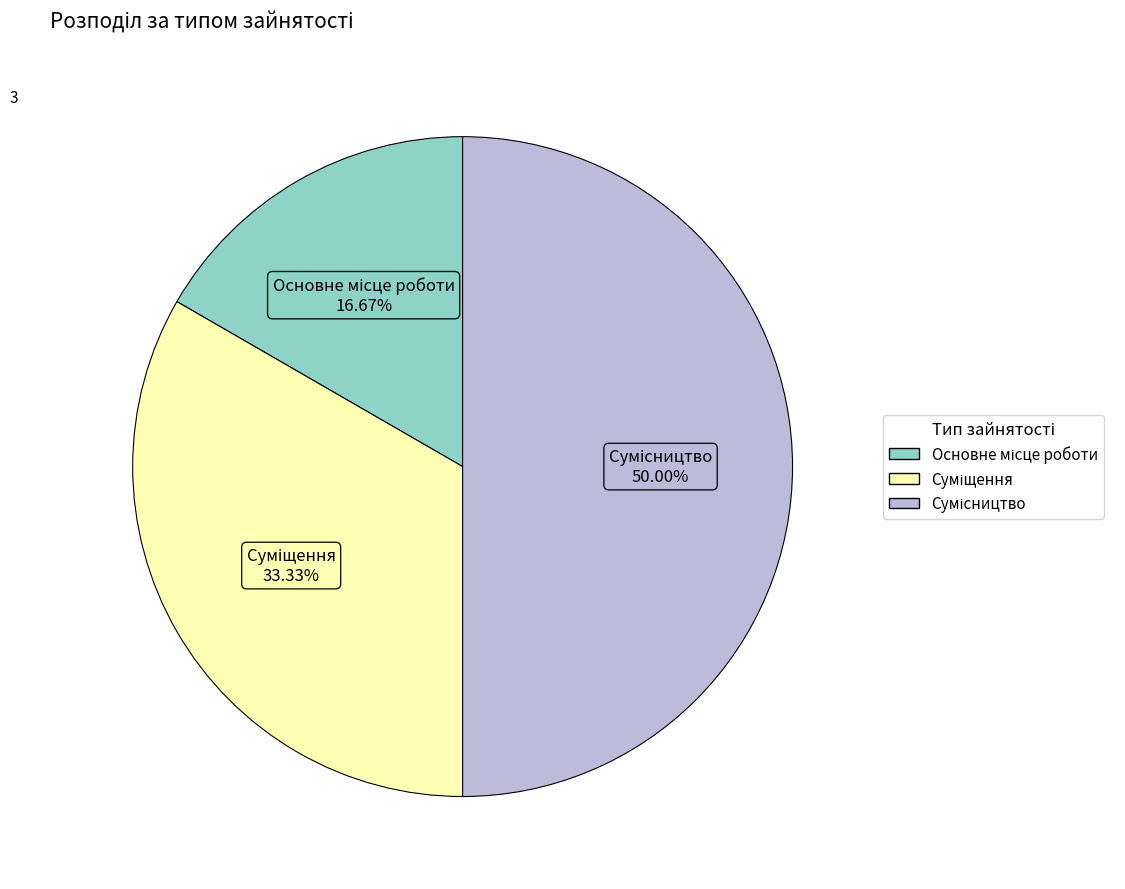

What is the smallest slice in the pie chart?

Основне місце роботи